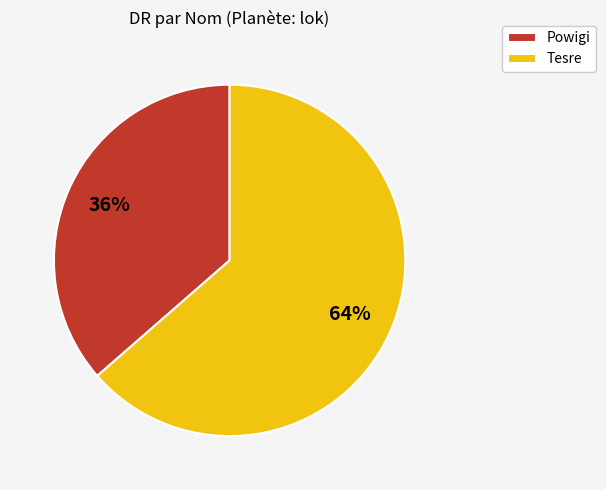

What is the largest slice in the pie chart?

Tesre